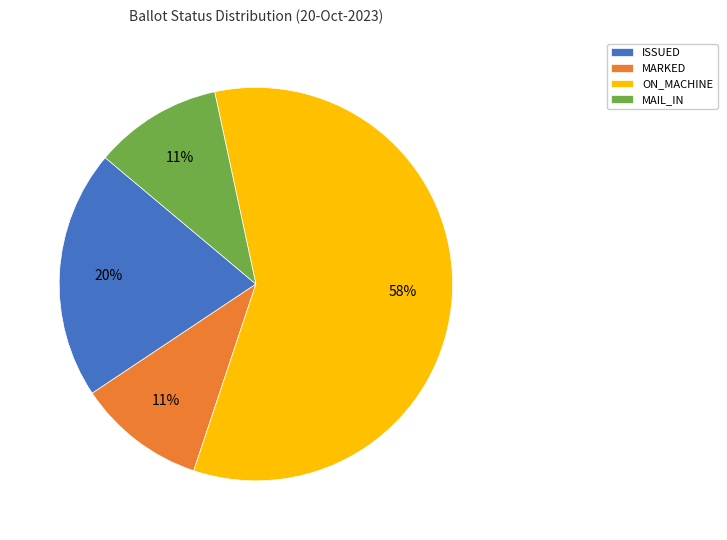

Approximately how many times larger is the value at ISSUED compared to ON_MACHINE?

0.3